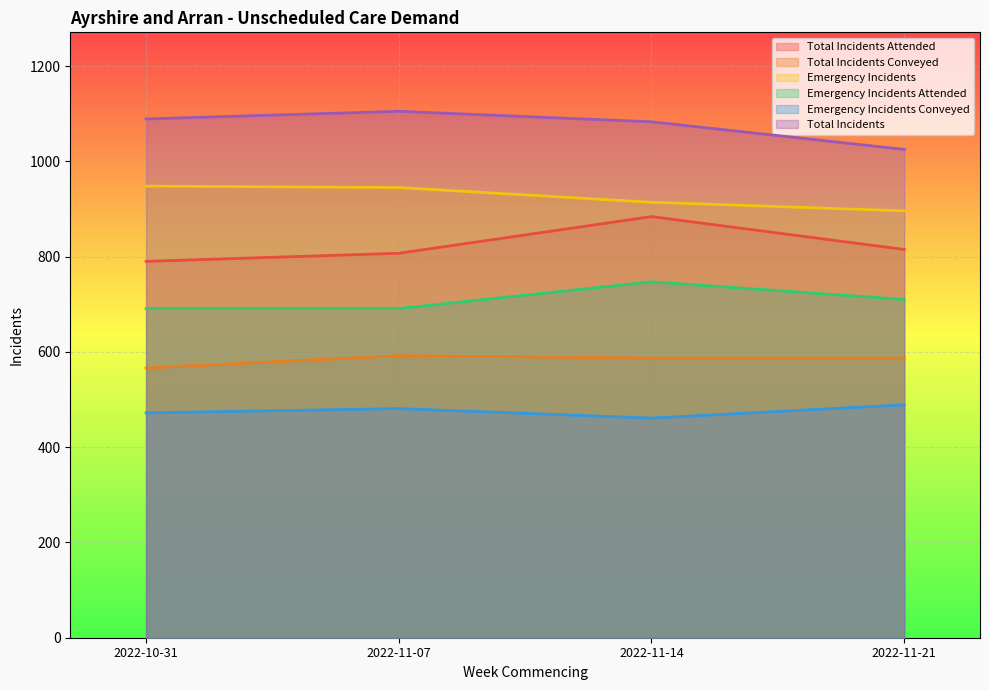

True or false: Emergency Incidents and Emergency Incidents Conveyed cross at least once.

False